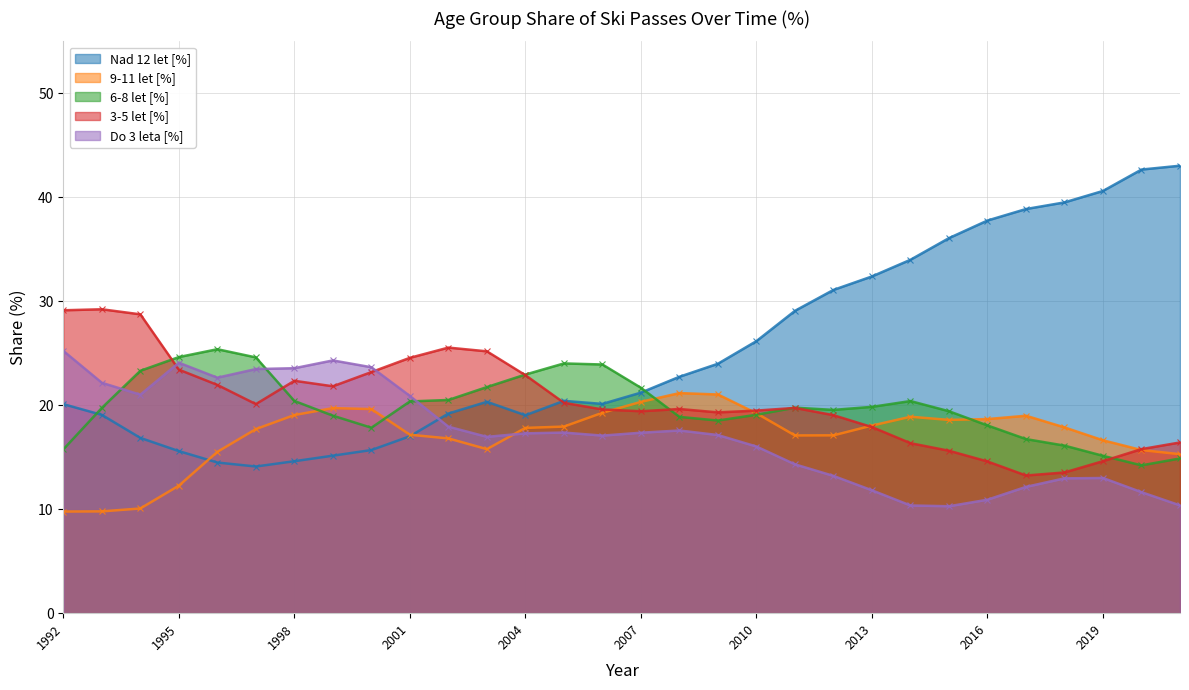

What is the difference between the 6-8 let [%] values at 1992 and 2021?

0.9